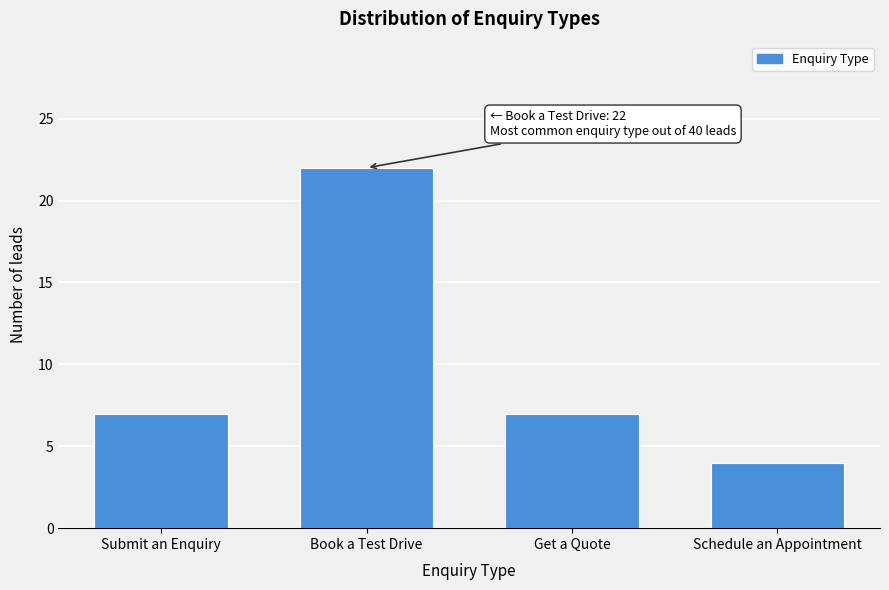

Reading right to left, what are all the values shown in this chart?

4	7	22	7